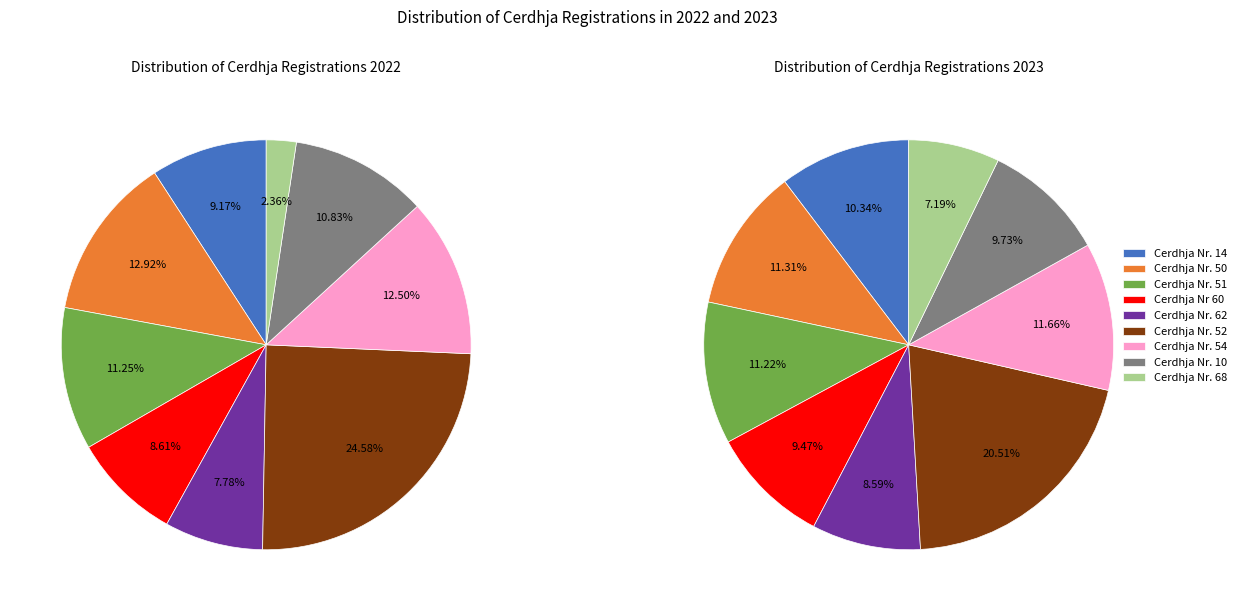

Does Cerdhja Nr. 52 represent more than half of the total?

No